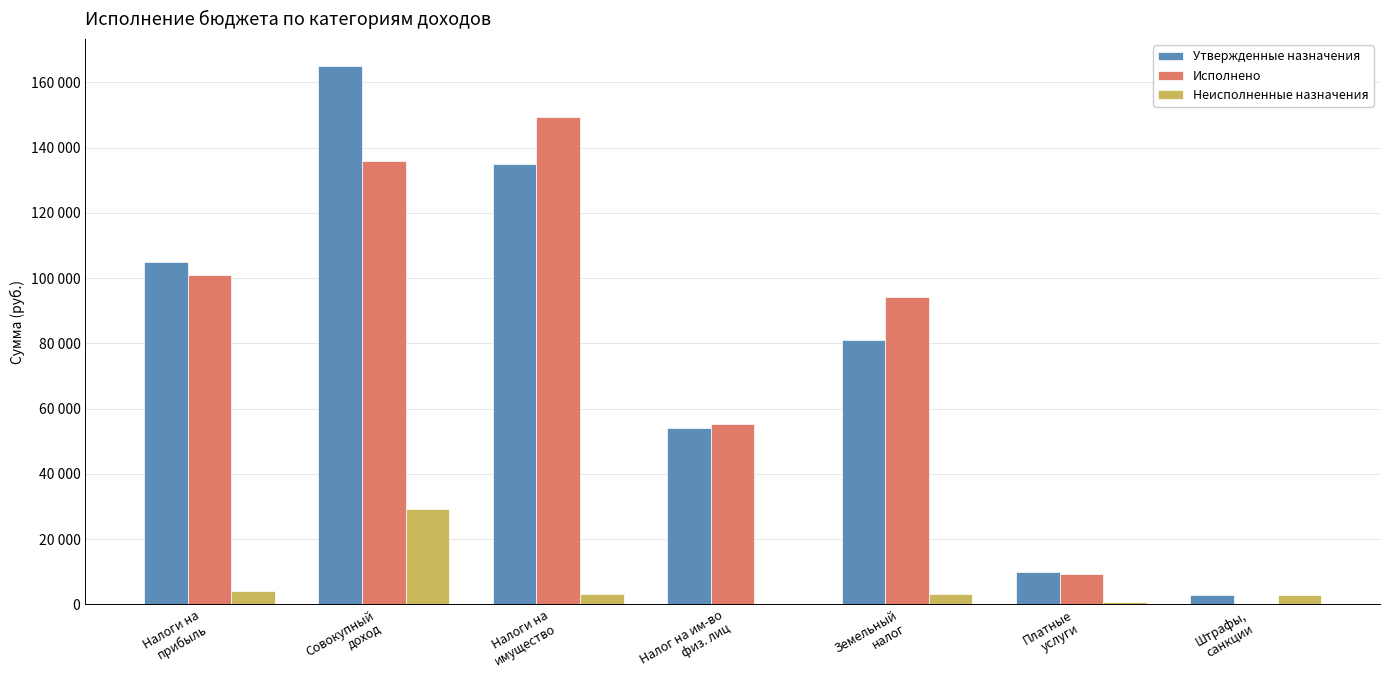

Does the chart contain stacked bars?

No